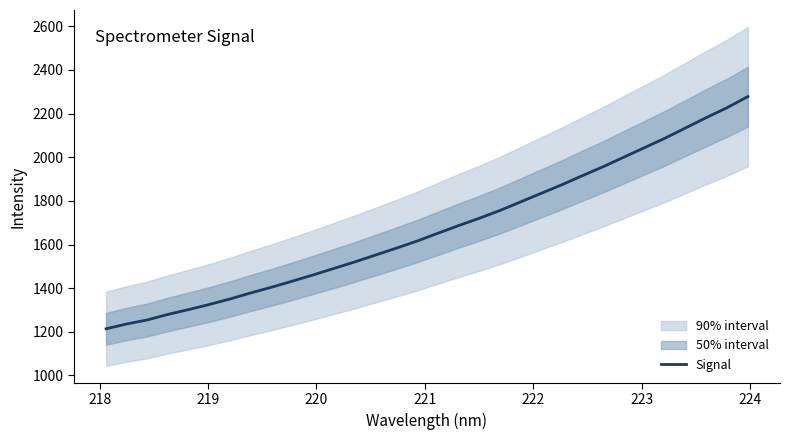

Reading right to left, list all the values displayed in this chart.

2278.0	2227.4	2182.0	2134.9	2087.6	2043.8	2000.3	1956.5	1915.5	1873.7	1834.3	1794.8	1755.5	1719.8	1686.2	1651.0	1615.4	1583.0	1551.7	1520.1	1490.6	1460.9	1432.5	1404.7	1378.7	1351.1	1325.7	1302.3	1280.1	1254.8	1236.0	1214.0